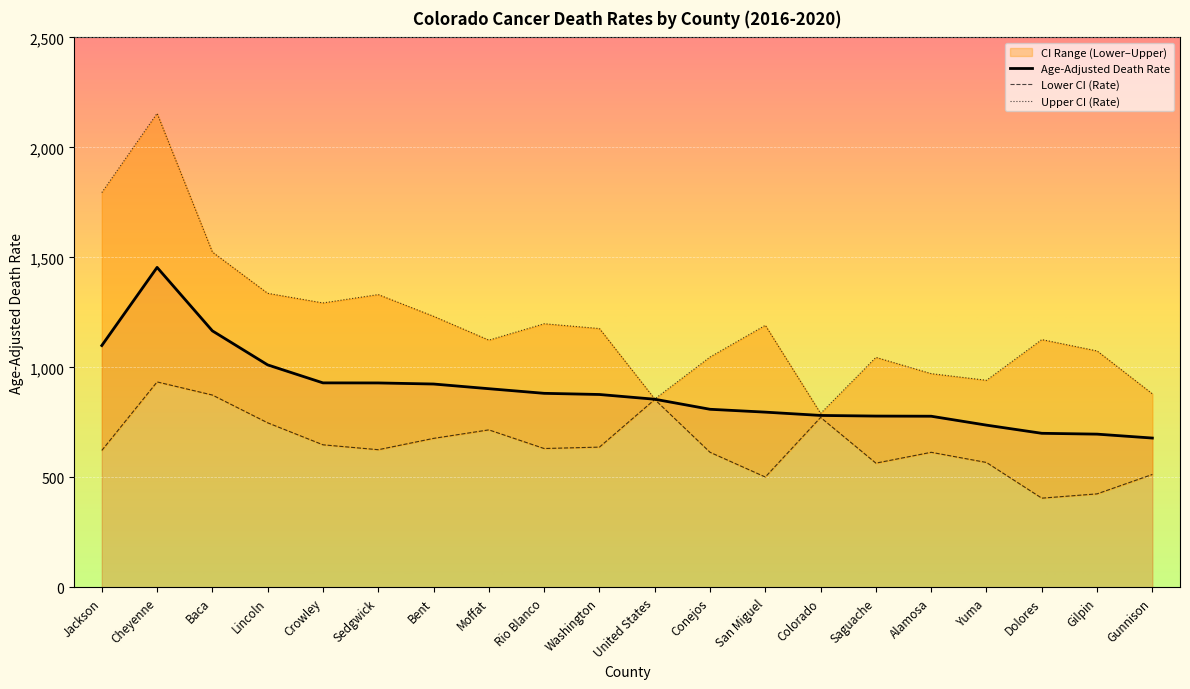

What is the value of the Age-Adjusted Death Rate point at the 7th from the left?

924.5